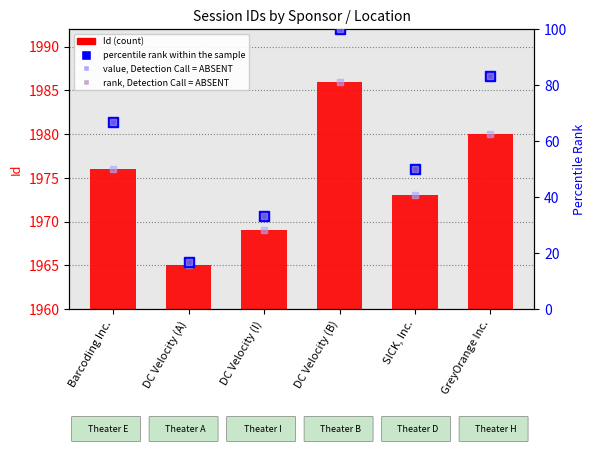

What is the label of the 3rd bar from the right?

DC Velocity (B)